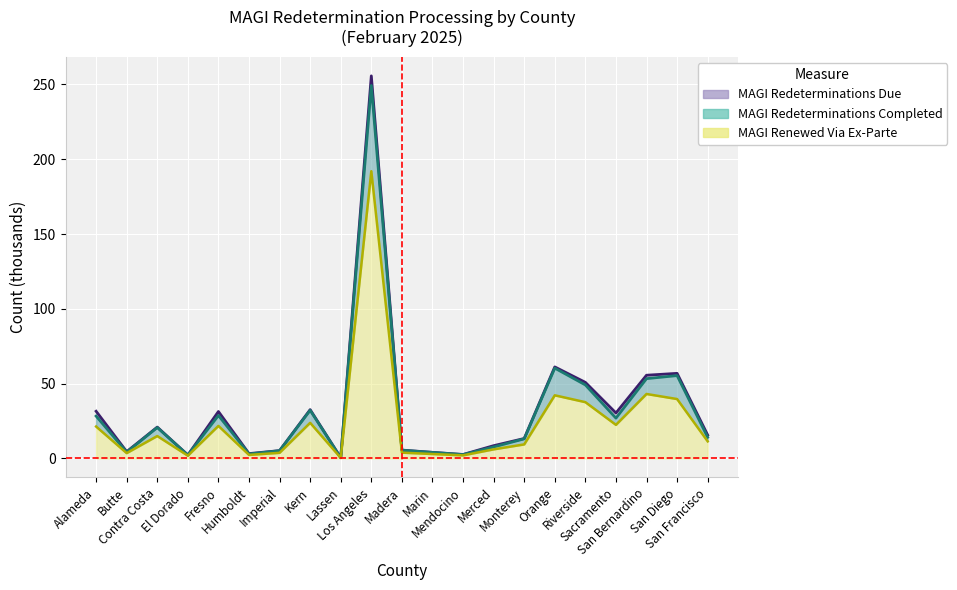

Rank the series at San Diego from highest to lowest value.

Due (line), Completed (line), Ex-Parte (line)